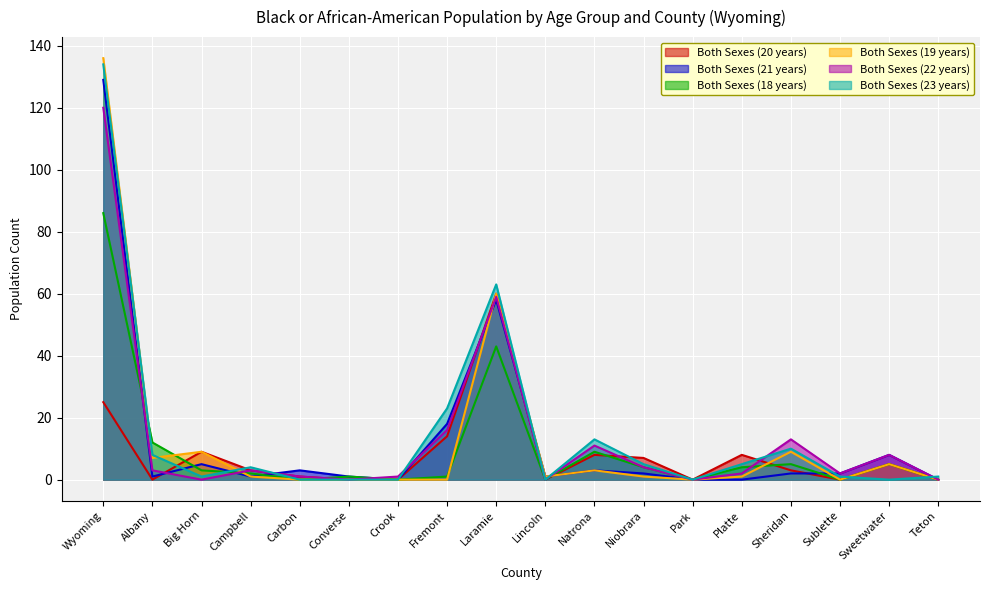

Rank the series by their maximum value, from lowest to highest.

Both Sexes (20 years), Both Sexes (18 years), Both Sexes (22 years), Both Sexes (21 years), Both Sexes (23 years), Both Sexes (19 years)